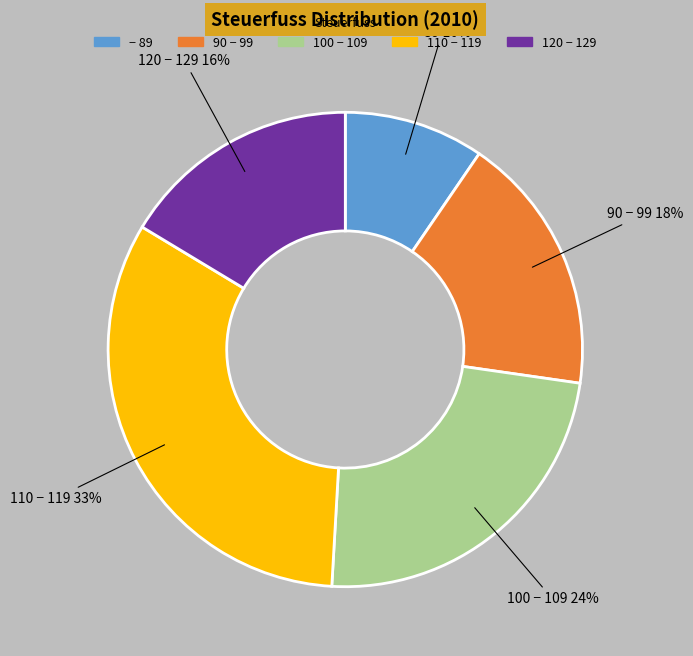

How many slices are in this pie chart?

5